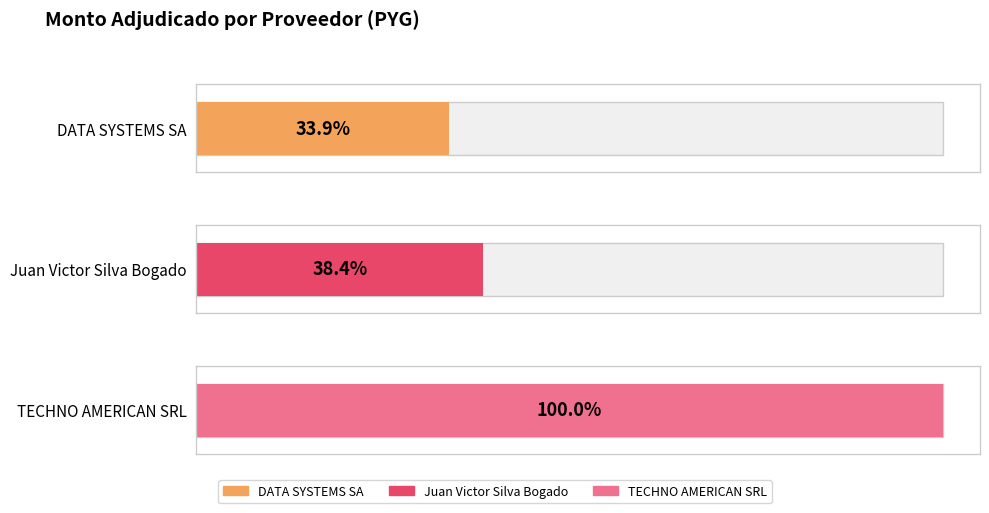

Rank the categories by value from lowest to highest.

DATA SYSTEMS SA, Juan Victor Silva Bogado, TECHNO AMERICAN SRL